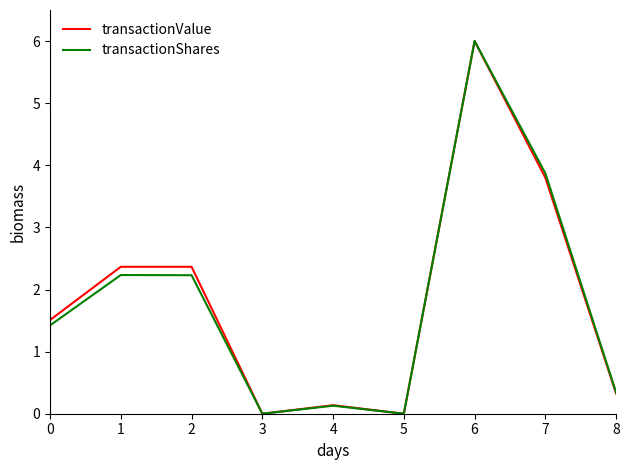

Between 1 and 3, which series saw the biggest shift?

transactionValue